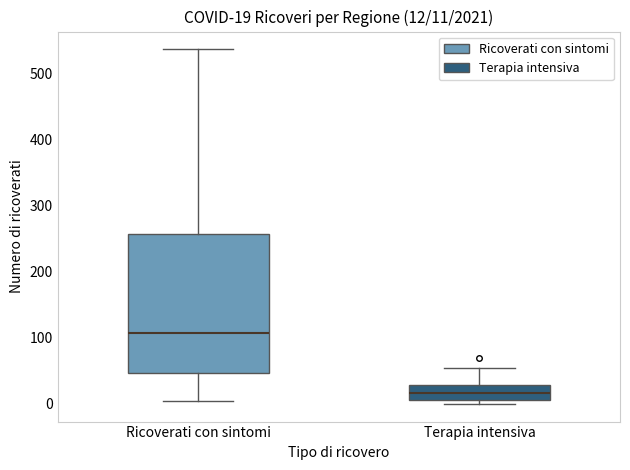

Which box is the tallest, from its lower edge to its upper edge?

Ricoverati con sintomi